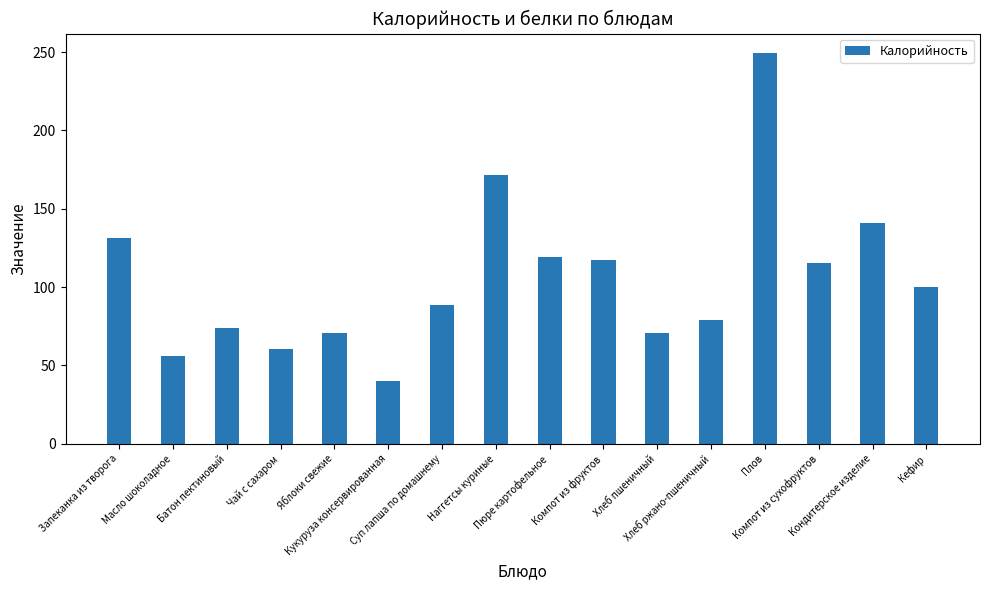

How many bars are there in total?

16